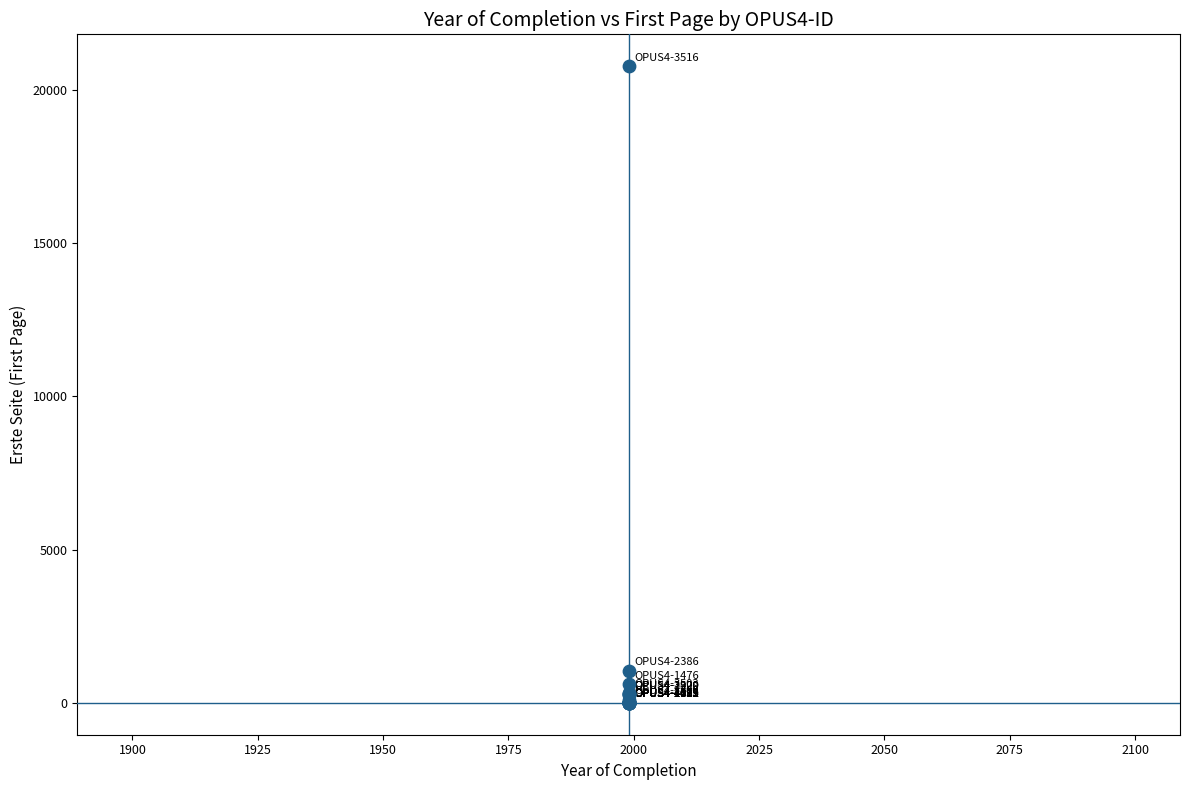

What Y value in the scatter plot is closest to 10386?

1039